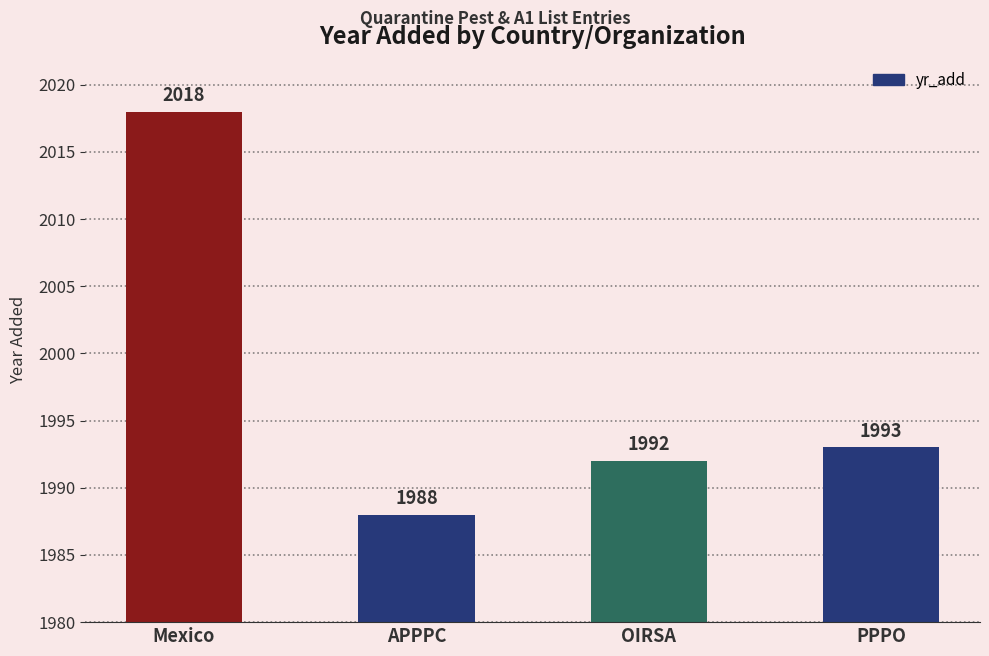

How many data points are less than 1993?

2